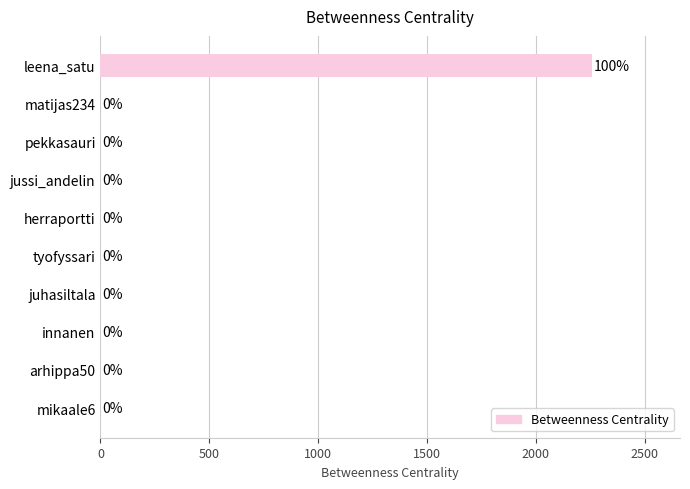

Reading top to bottom, transcribe all the data shown in this chart.

leena_satu=2256	matijas234=0	pekkasauri=0	jussi_andelin=0	herraportti=0	tyofyssari=0	juhasiltala=0	innanen=0	arhippa50=0	mikaale6=0